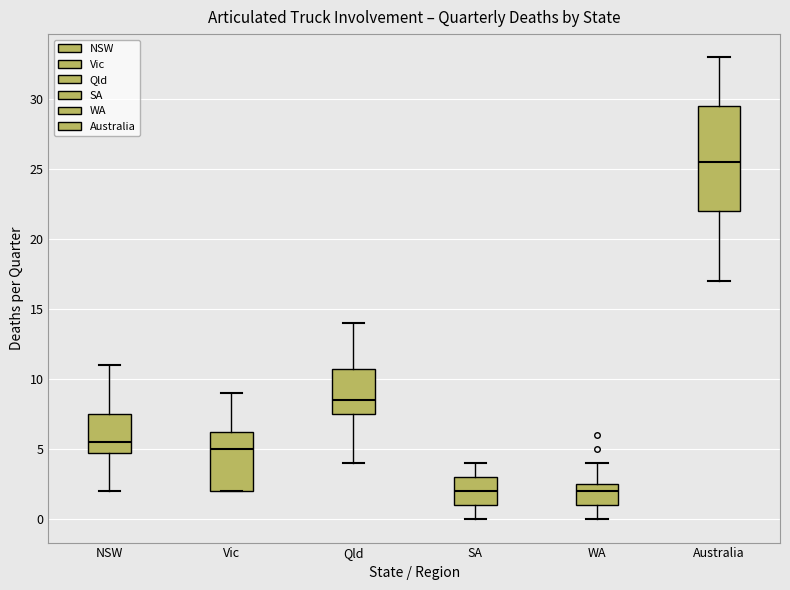

Reading left to right, read every box against the y-axis: the position of its median line, the range the box covers, and the ends of its whiskers. The values are not printed on the chart, so give them approximately, as read against the axis.

NSW: median 5.5, box 5.0 to 7.5, whiskers 2.0 to 11.0
Vic: median 5.0, box 2.0 to 6.5, whiskers 2.0 to 9.0
Qld: median 8.5, box 7.5 to 11.0, whiskers 4.0 to 14.0
SA: median 2.0, box 1.0 to 3.0, whiskers 0.0 to 4.0
WA: median 2.0, box 1.0 to 2.5, whiskers 0.0 to 4.0
Australia: median 25.5, box 22.0 to 29.5, whiskers 17.0 to 33.0